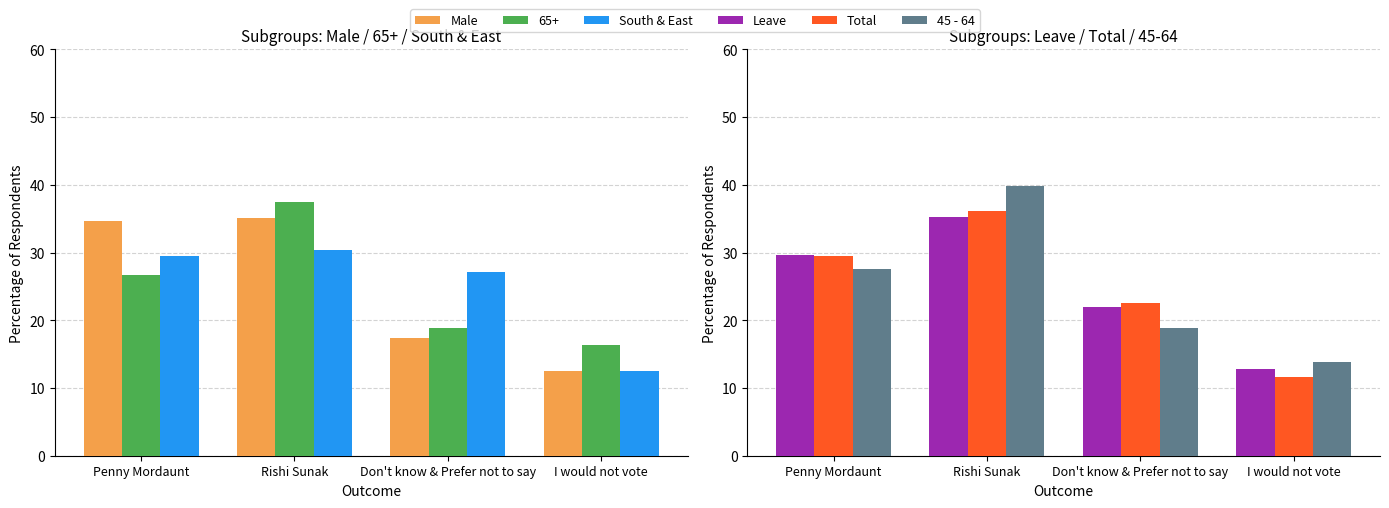

What is the average value of the 45 - 64 series?

25.0